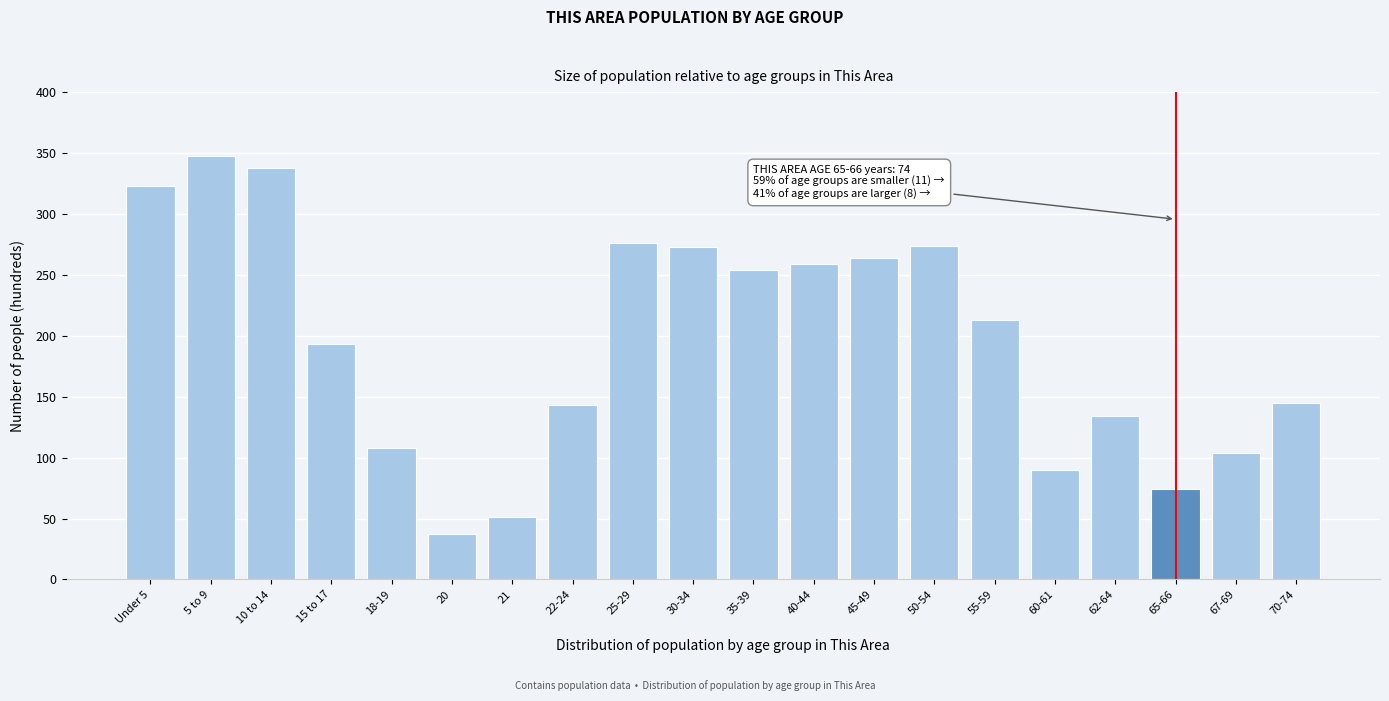

What is the difference between the maximum and second lowest values?

297